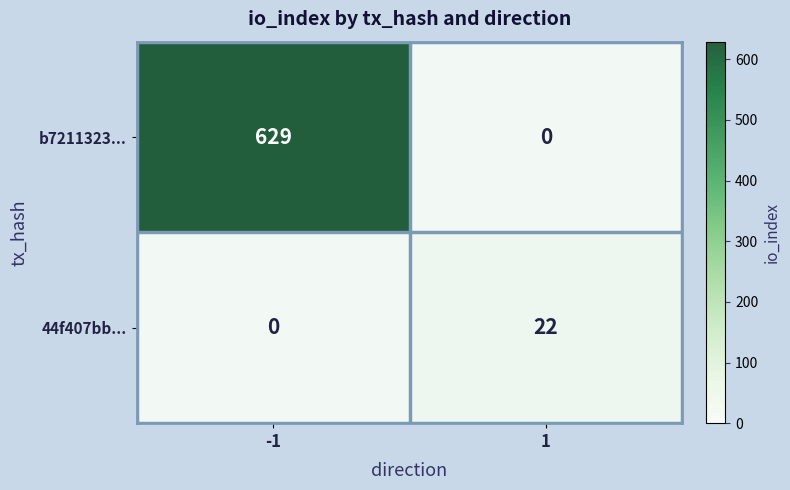

What is the spread (max minus min) of values at 1?

22